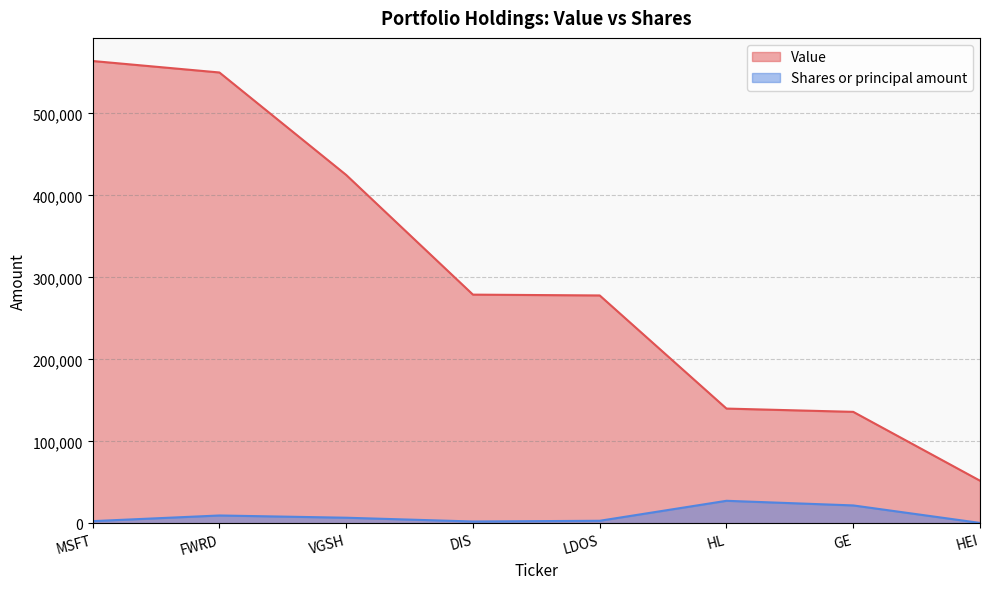

True or false: Shares or principal amount and Value cross at least once.

False